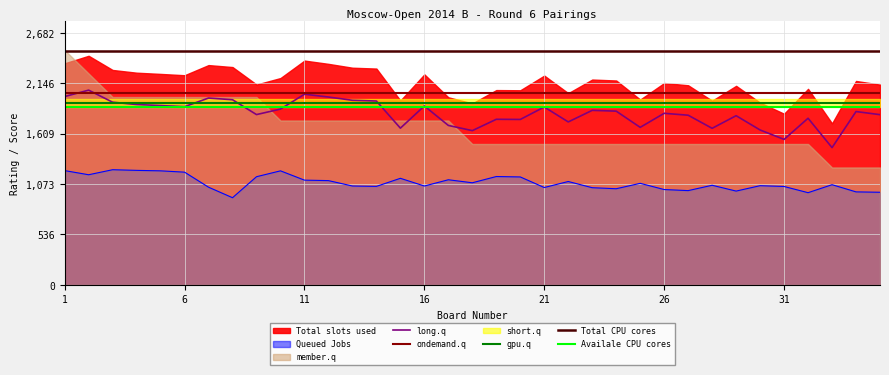

Which series has the widest spread of values?

member.q